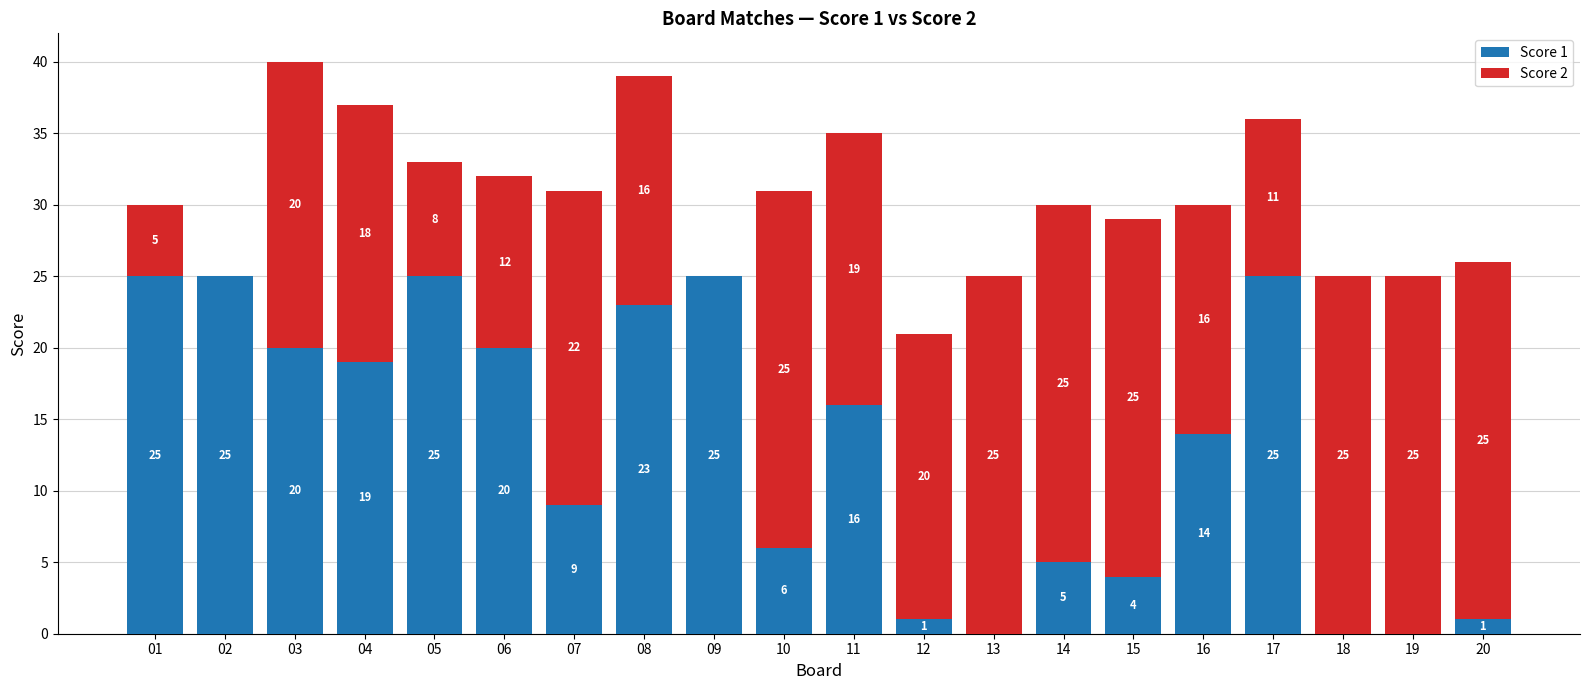

Reading left to right, what are the values for Score 1?

01=25	02=25	03=20	04=19	05=25	06=20	07=9	08=23	09=25	10=6	11=16	12=1	13=0	14=5	15=4	16=14	17=25	18=0	19=0	20=1